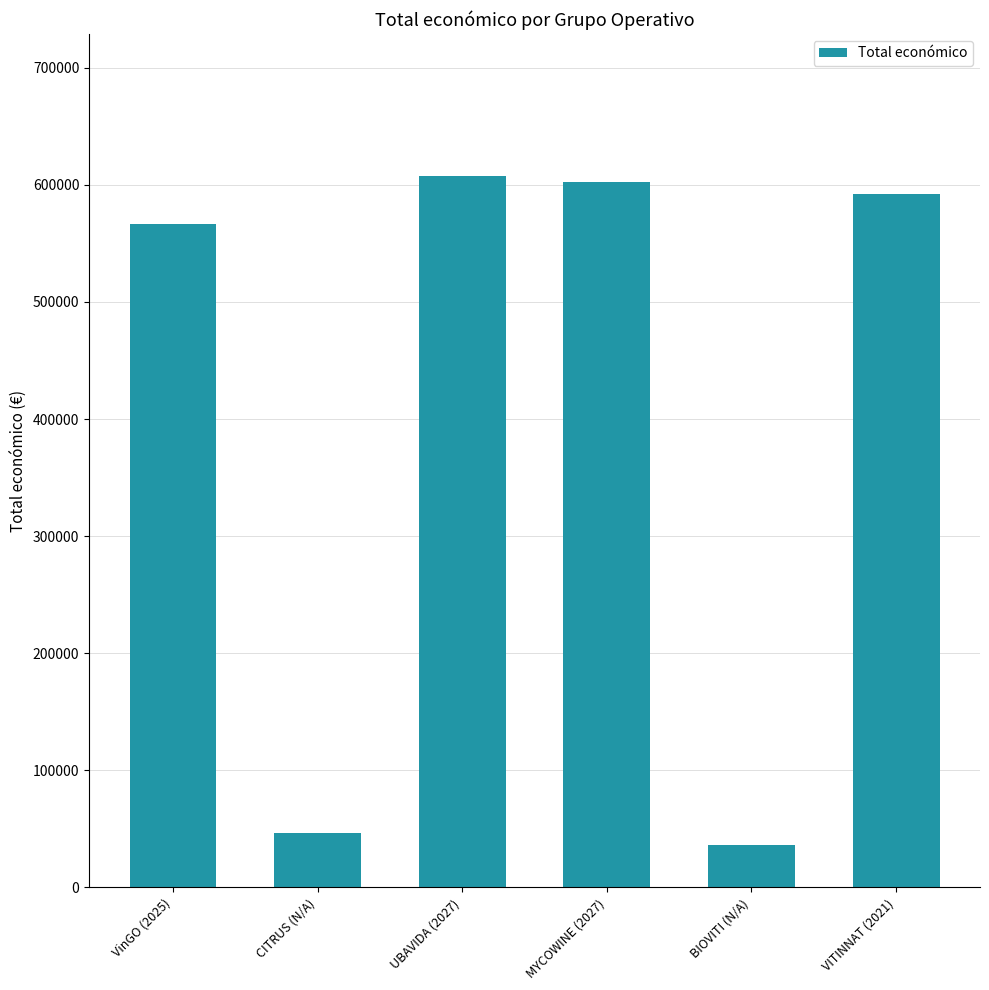

What is the smallest value displayed?

36647.1